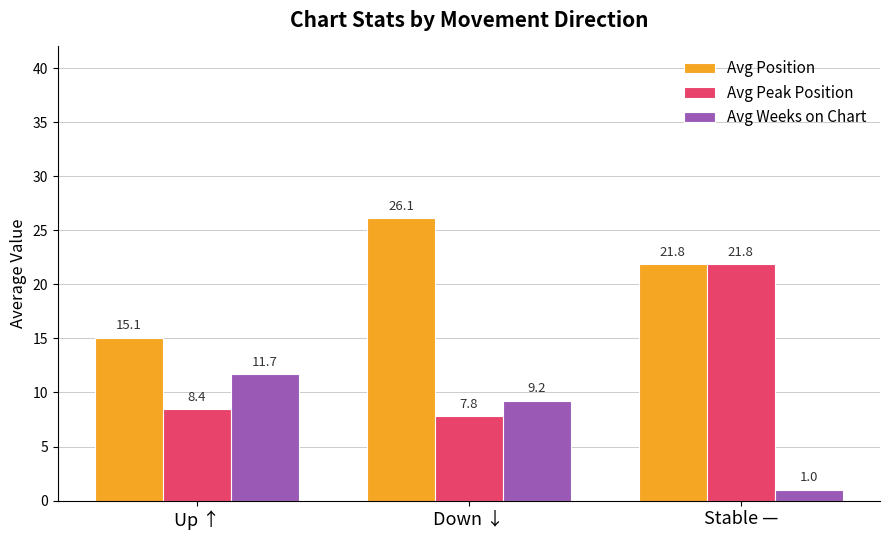

What are all the series names shown in the legend?

Avg Position, Avg Peak Position, Avg Weeks on Chart